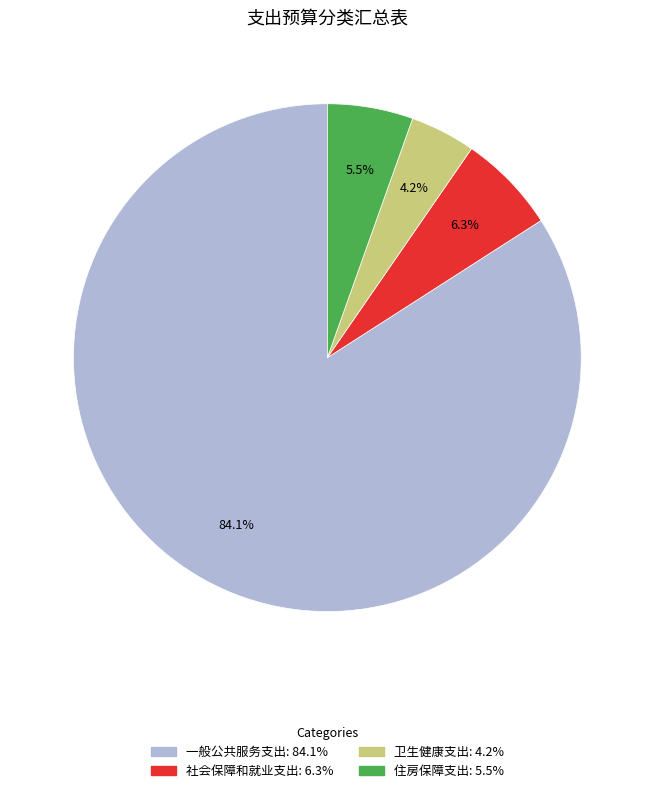

To the nearest percent, what is the difference between the 社会保障和就业支出 and 卫生健康支出 slice percentages?

2%